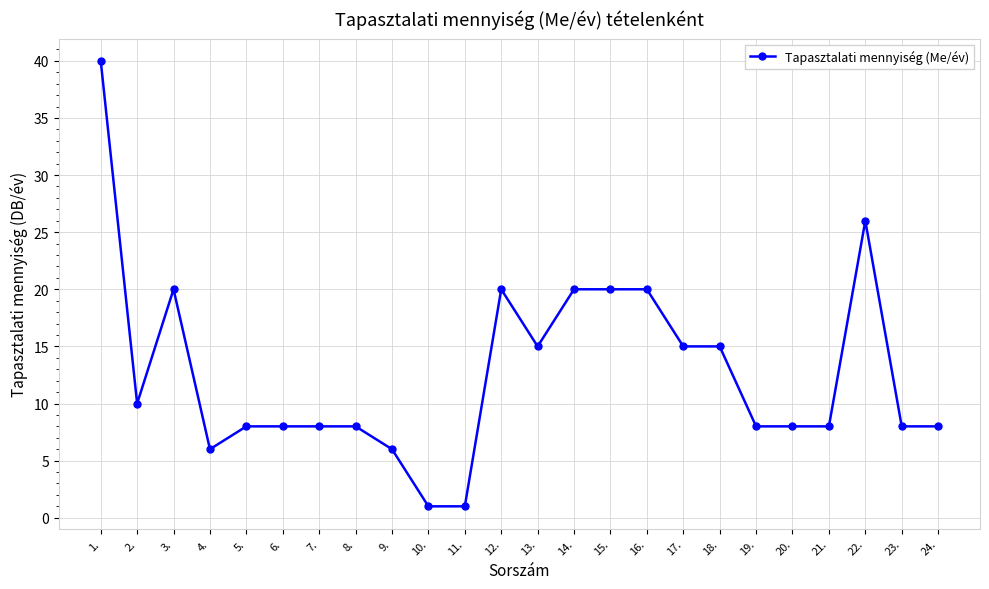

At which label does the data first exceed 8?

1.